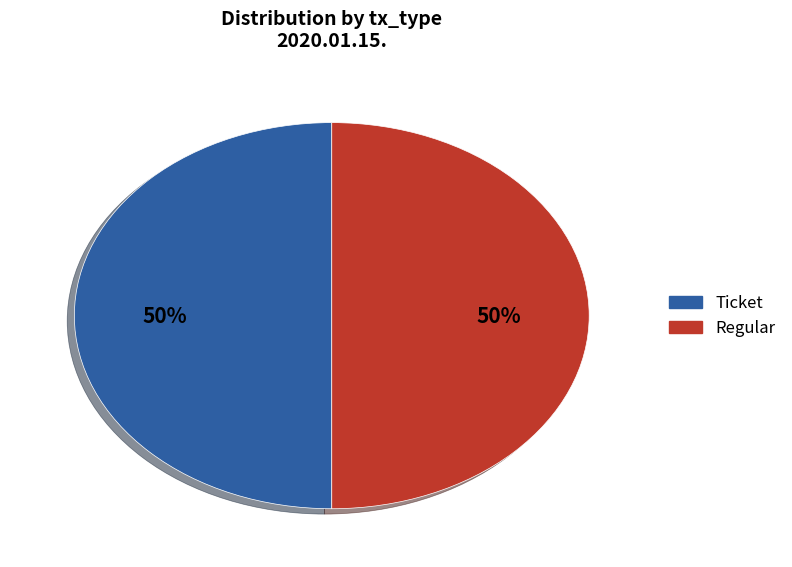

To the nearest percent, what portion does Regular represent?

50%